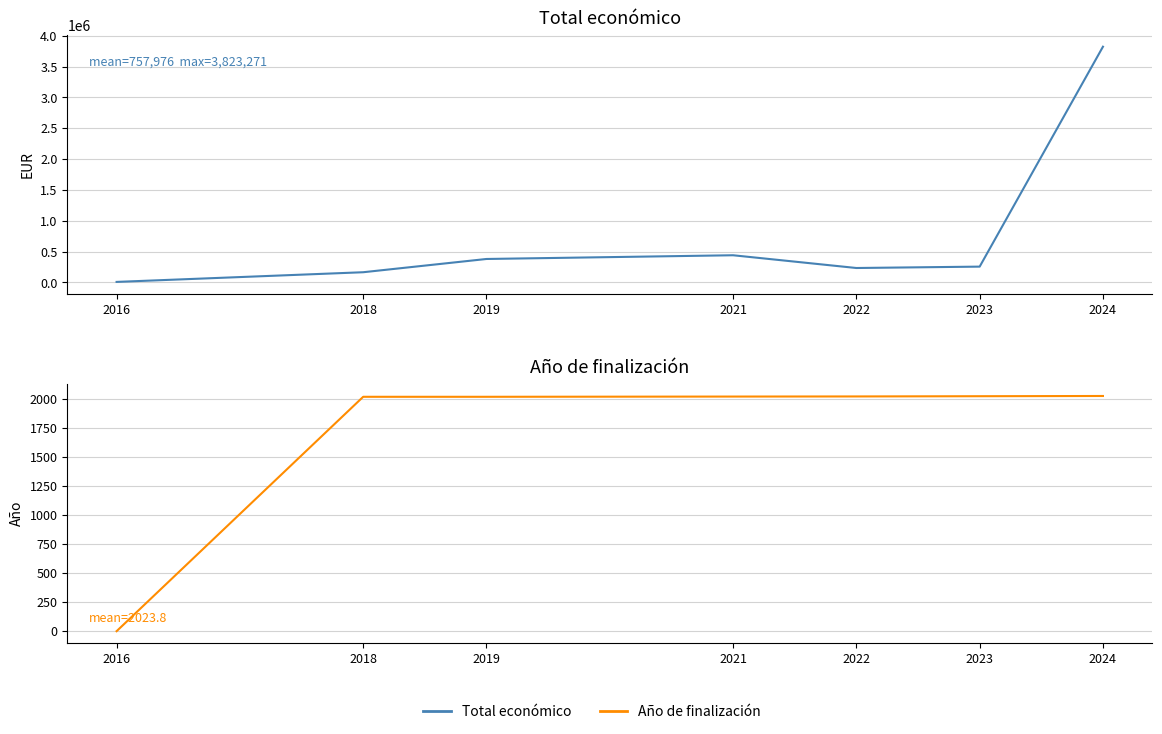

True or false: Total económico has a value of 91627 at 2022.

False